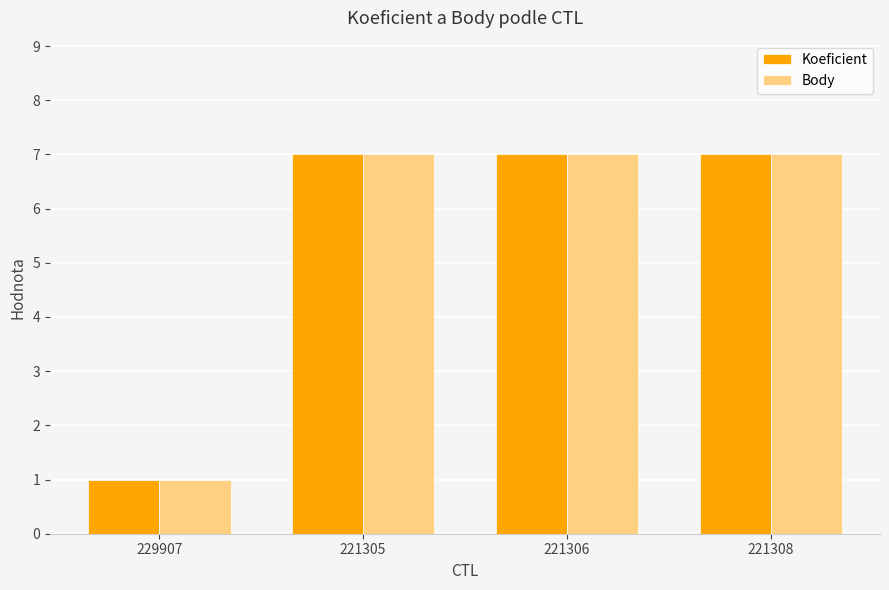

Reading left to right, extract all data points from this chart.

Koeficient: 229907=1	221305=7	221306=7	221308=7
Body: 229907=1	221305=7	221306=7	221308=7